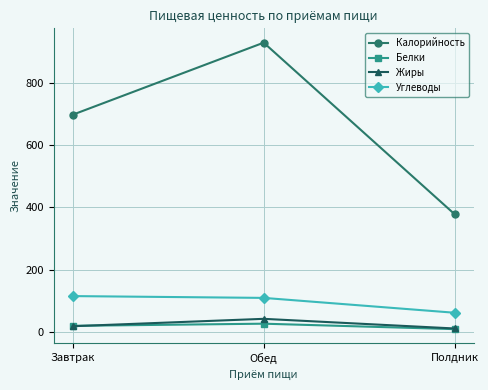

What is the minimum value shown in the chart?

8.8